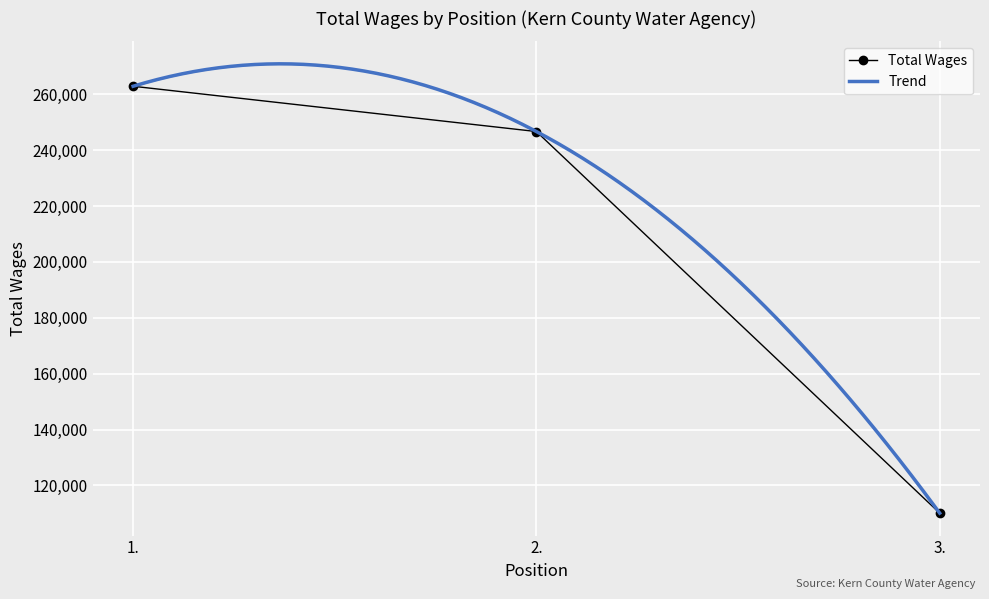

What is the smallest value displayed?

110118